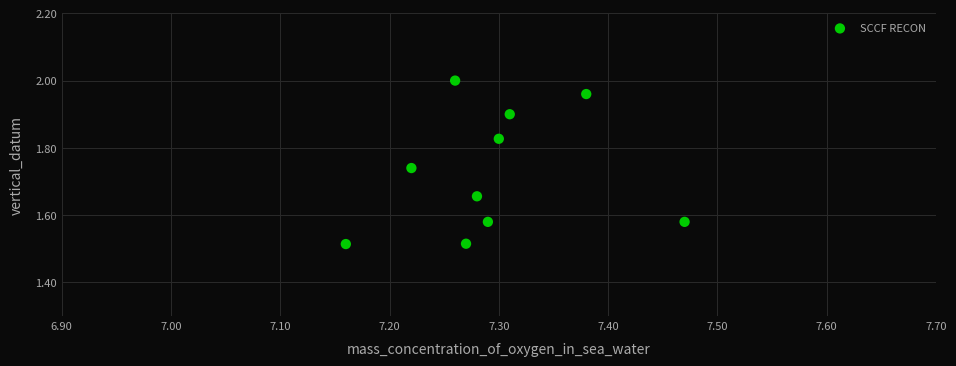

What is the average X value?

7.3